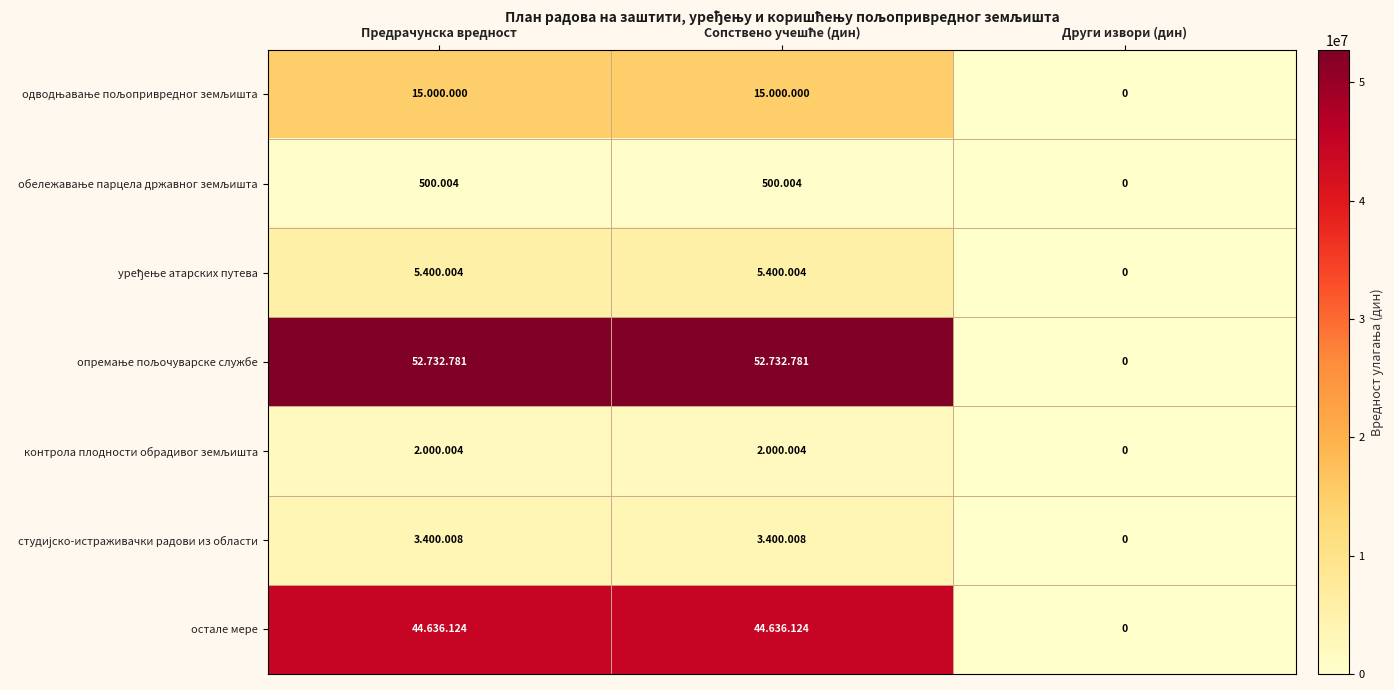

What is the spread (max minus min) of values at Предрачунска вредност?

52232777